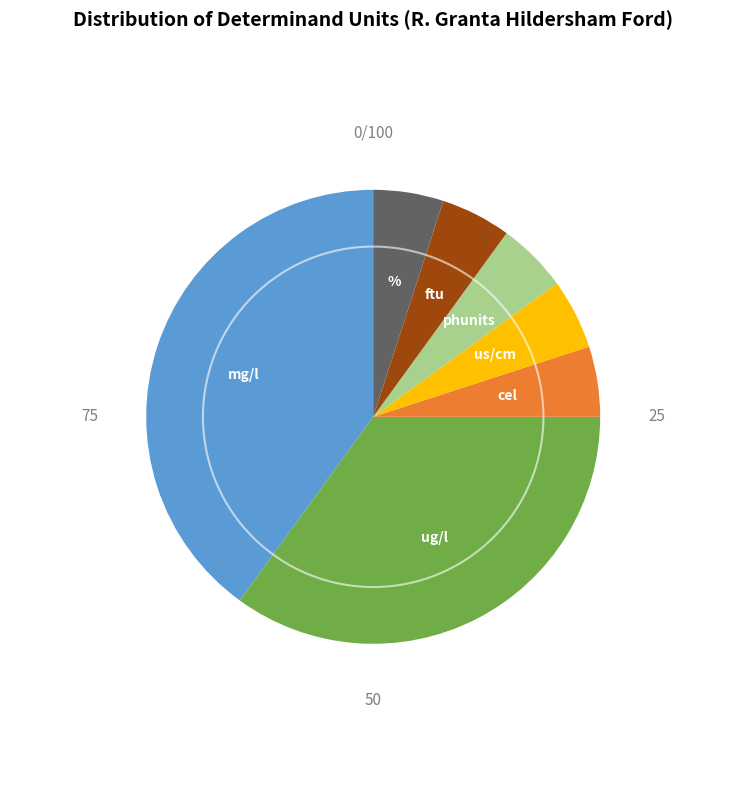

Is there any slice that represents more than half of the pie?

No